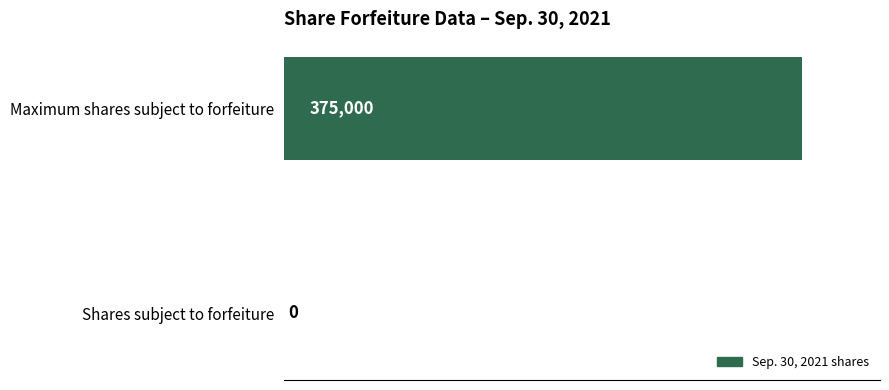

Is it true that the value at Shares subject to forfeiture is 144222?

False